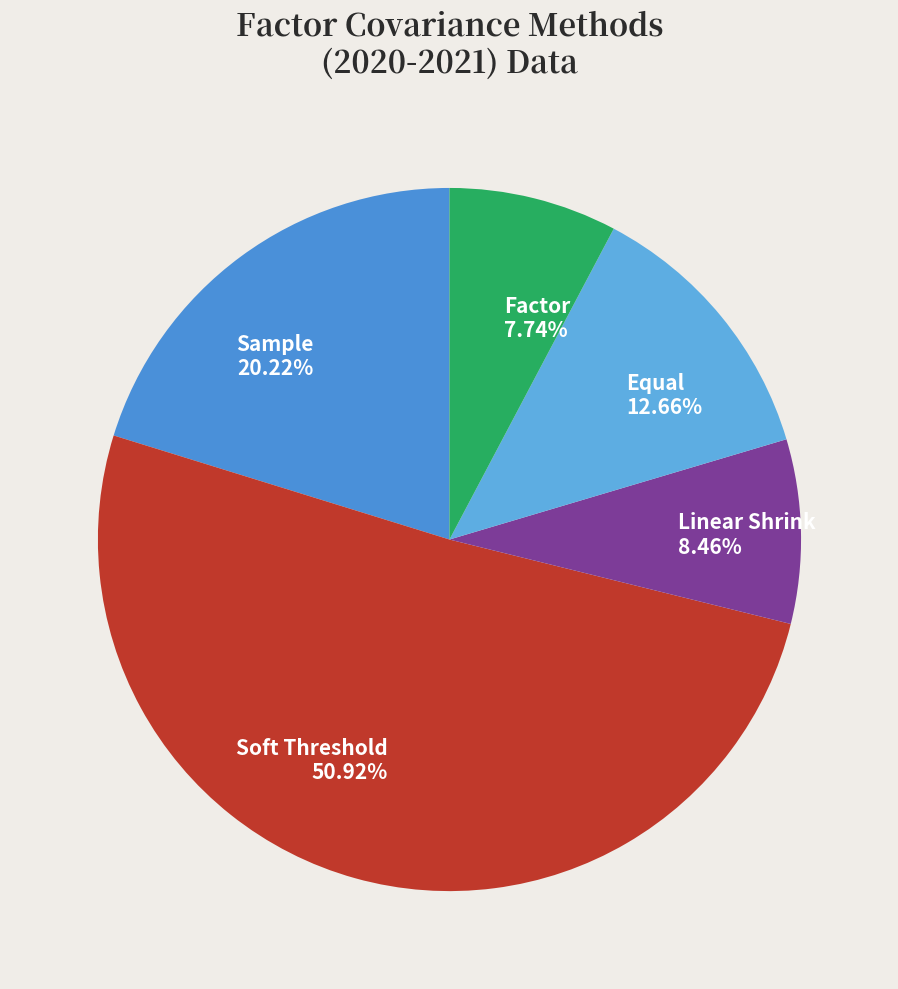

Which has a higher value, Sample or Factor?

Sample